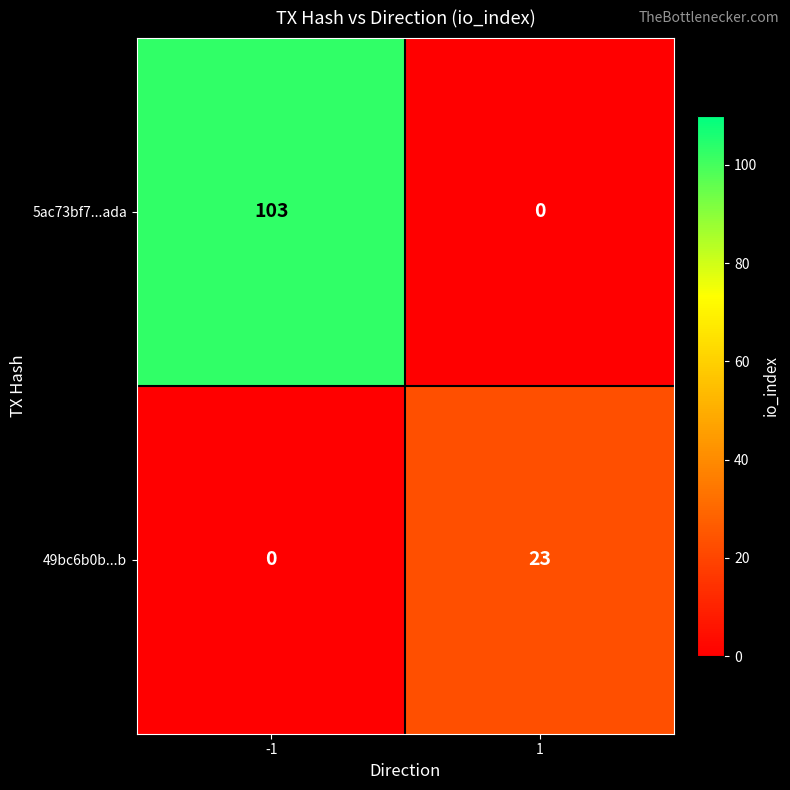

What is the difference between the highest and lowest values at 1?

23